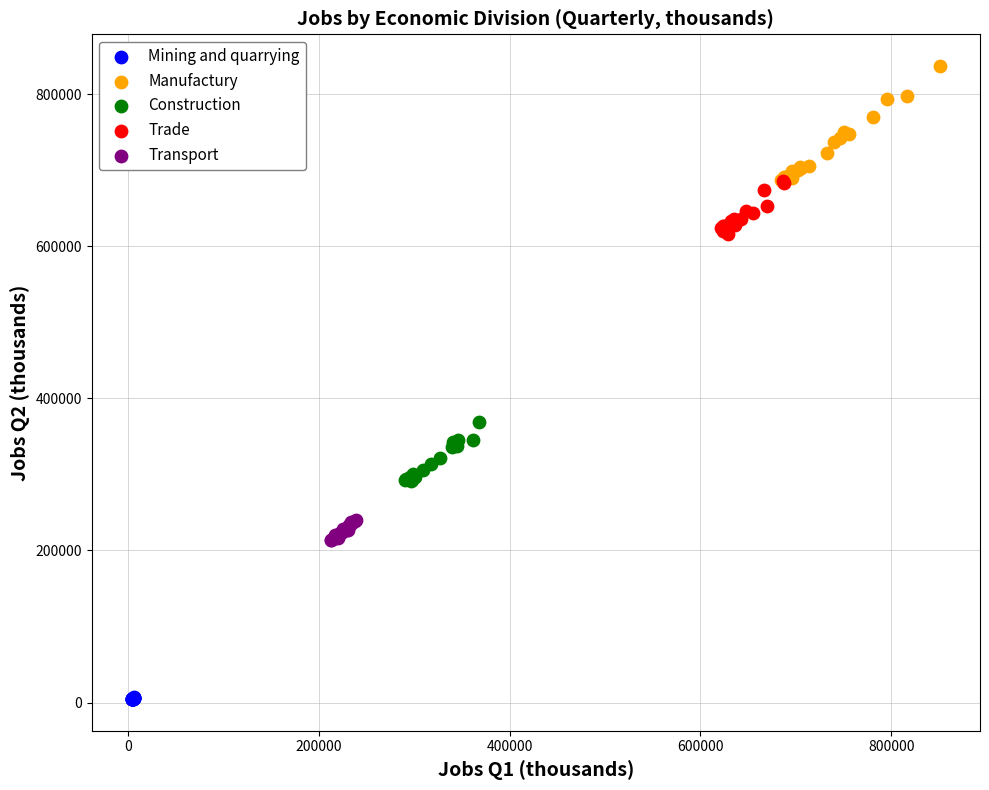

Which series has the widest spread of Y values?

Manufactury